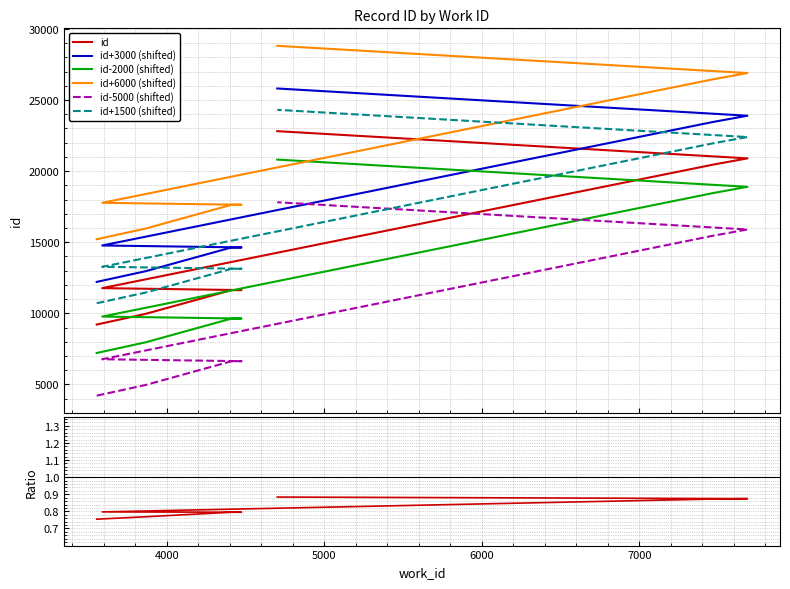

Does the chart have visible grid lines?

Yes